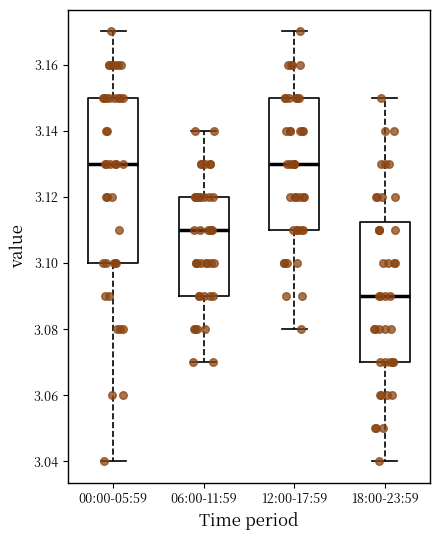

Reading left to right, read every box against the y-axis: the position of its median line, the range the box covers, and the ends of its whiskers. The values are not printed on the chart, so give them approximately, as read against the axis.

00:00-05:59: median 3.130, box 3.100 to 3.150, whiskers 3.040 to 3.170
06:00-11:59: median 3.110, box 3.090 to 3.120, whiskers 3.070 to 3.140
12:00-17:59: median 3.130, box 3.110 to 3.150, whiskers 3.080 to 3.170
18:00-23:59: median 3.090, box 3.070 to 3.112, whiskers 3.040 to 3.150